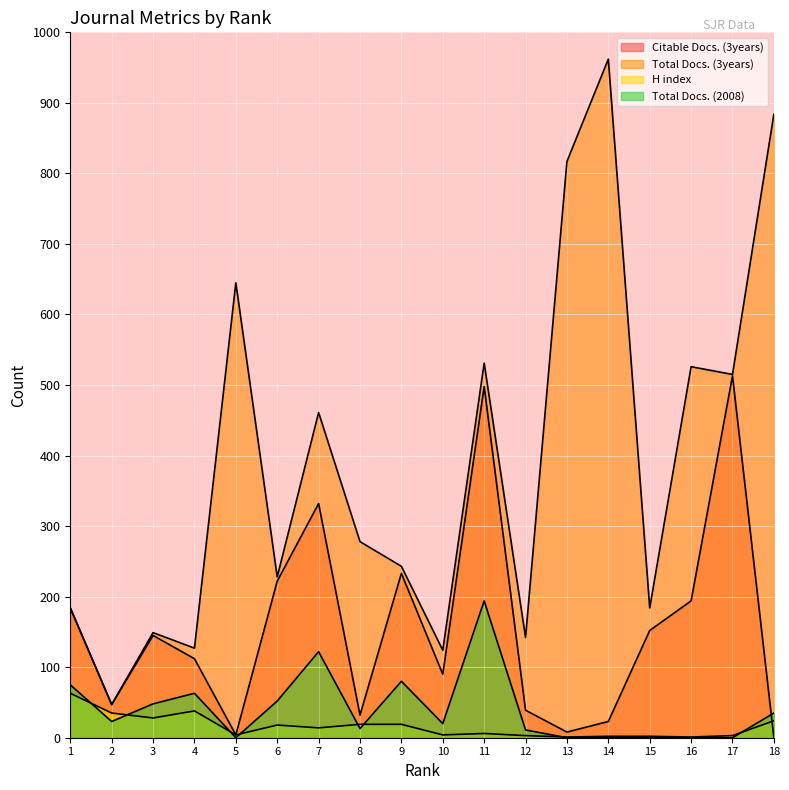

How many interior local valleys does the Total Docs. (3years) series have?

7